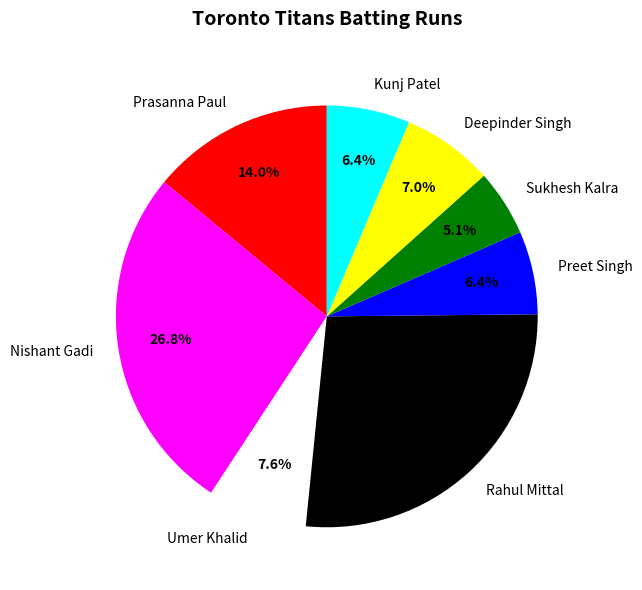

Is there a majority slice in this chart?

No